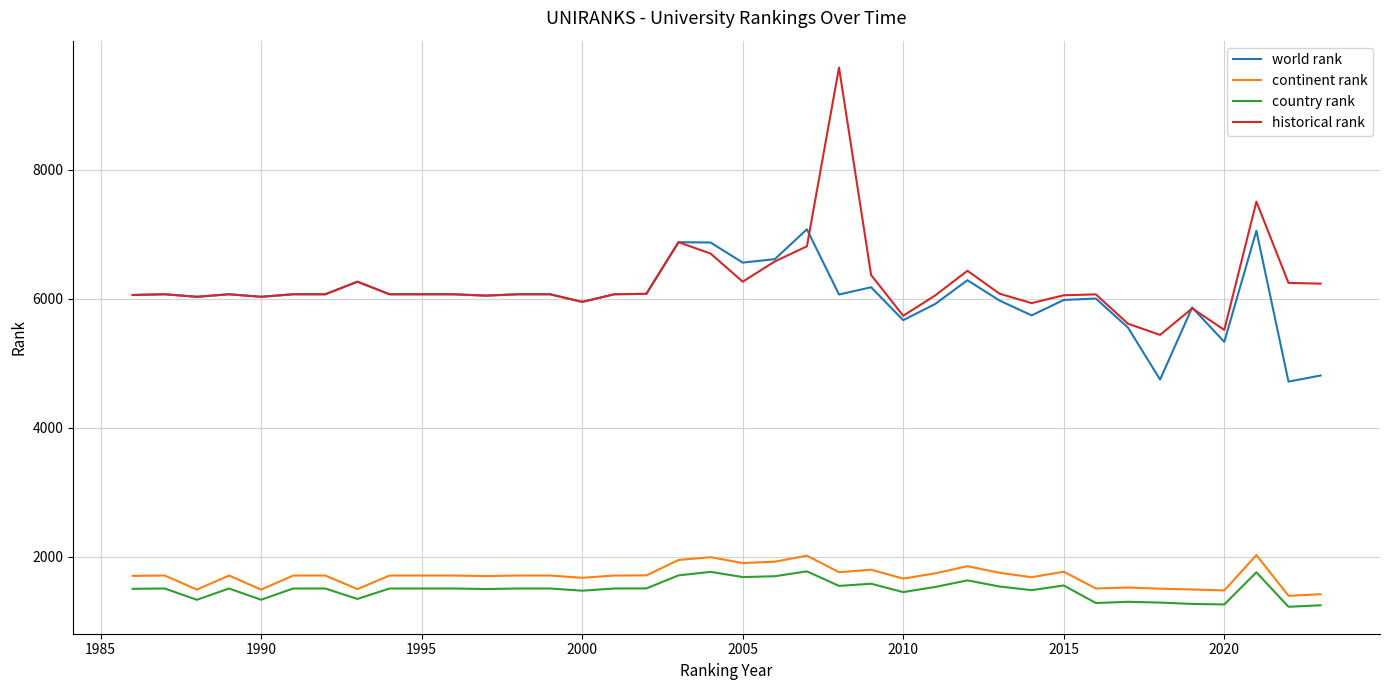

True or false: historical rank and continent rank intersect in this chart.

False